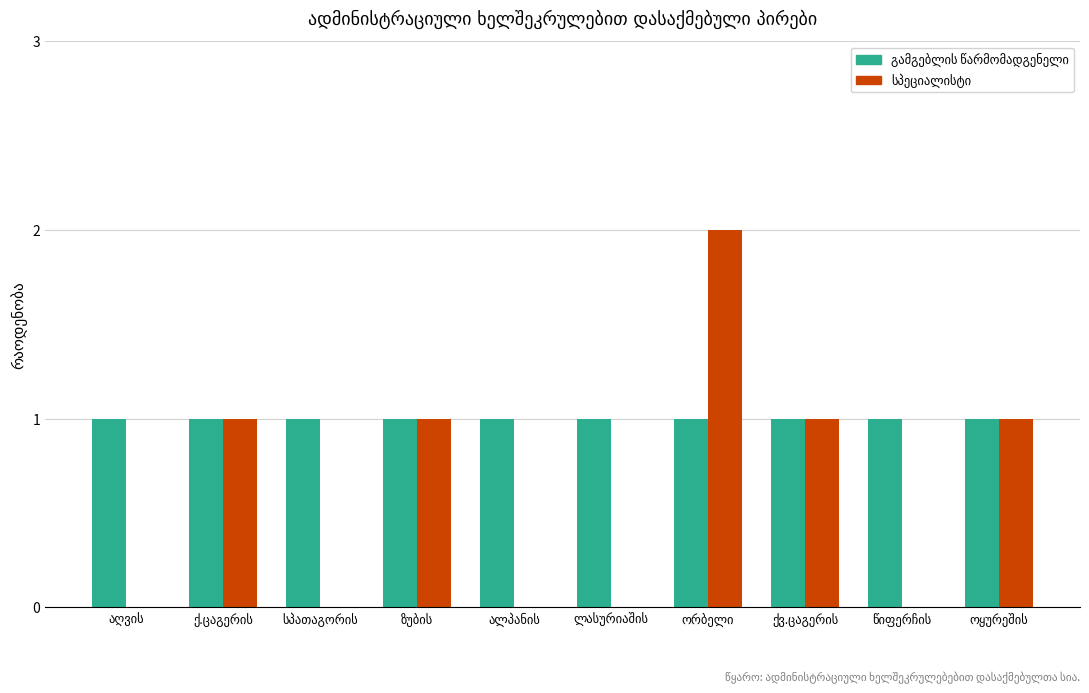

At how many categories does at least one series exceed 1?

1